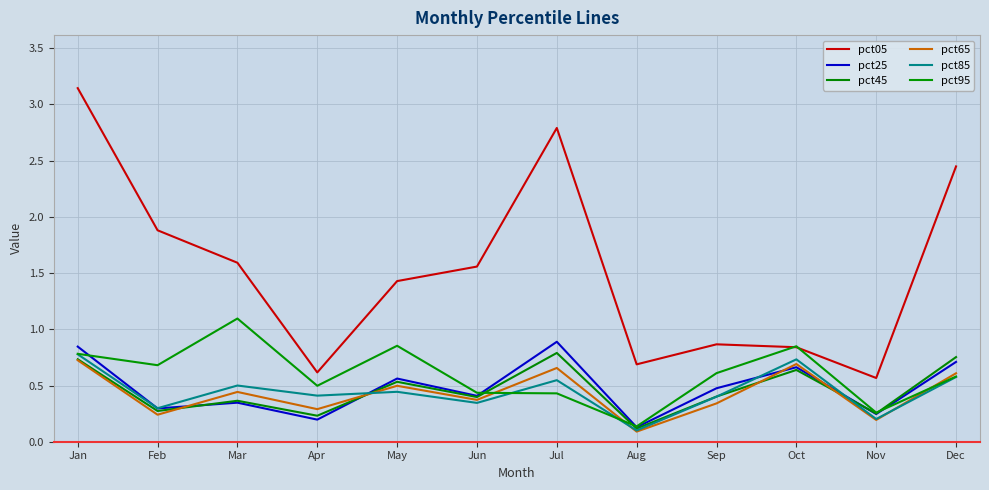

At which category does the chart reach its peak across all series?

Jan